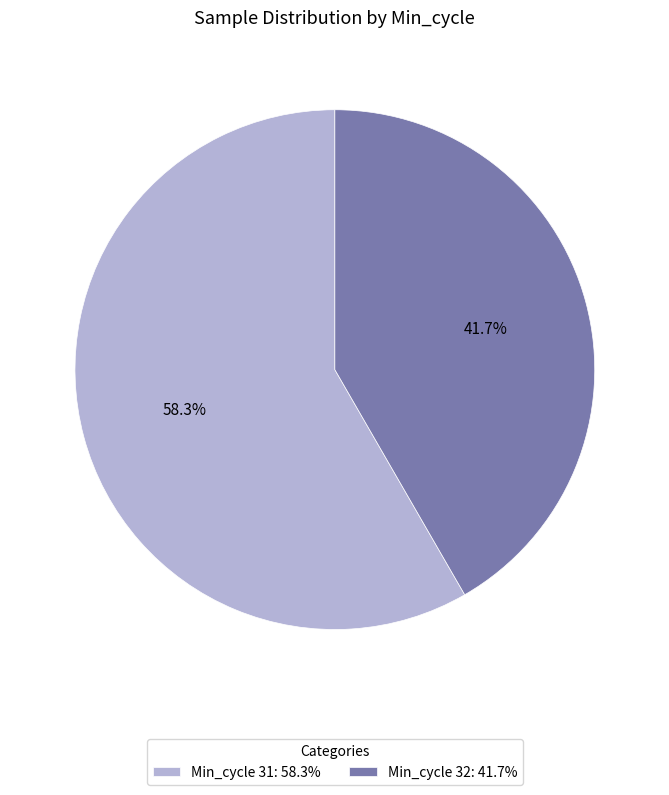

What is the majority slice?

Min_cycle 31: 58.3%